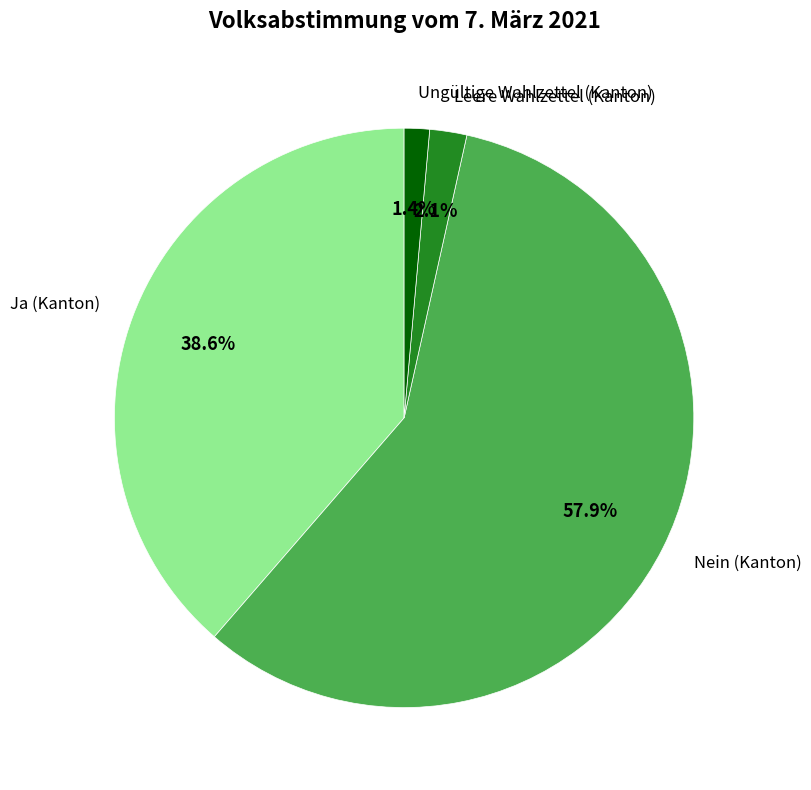

Which has a higher value, Ja (Kanton) or Ungültige Wahlzettel (Kanton)?

Ja (Kanton)